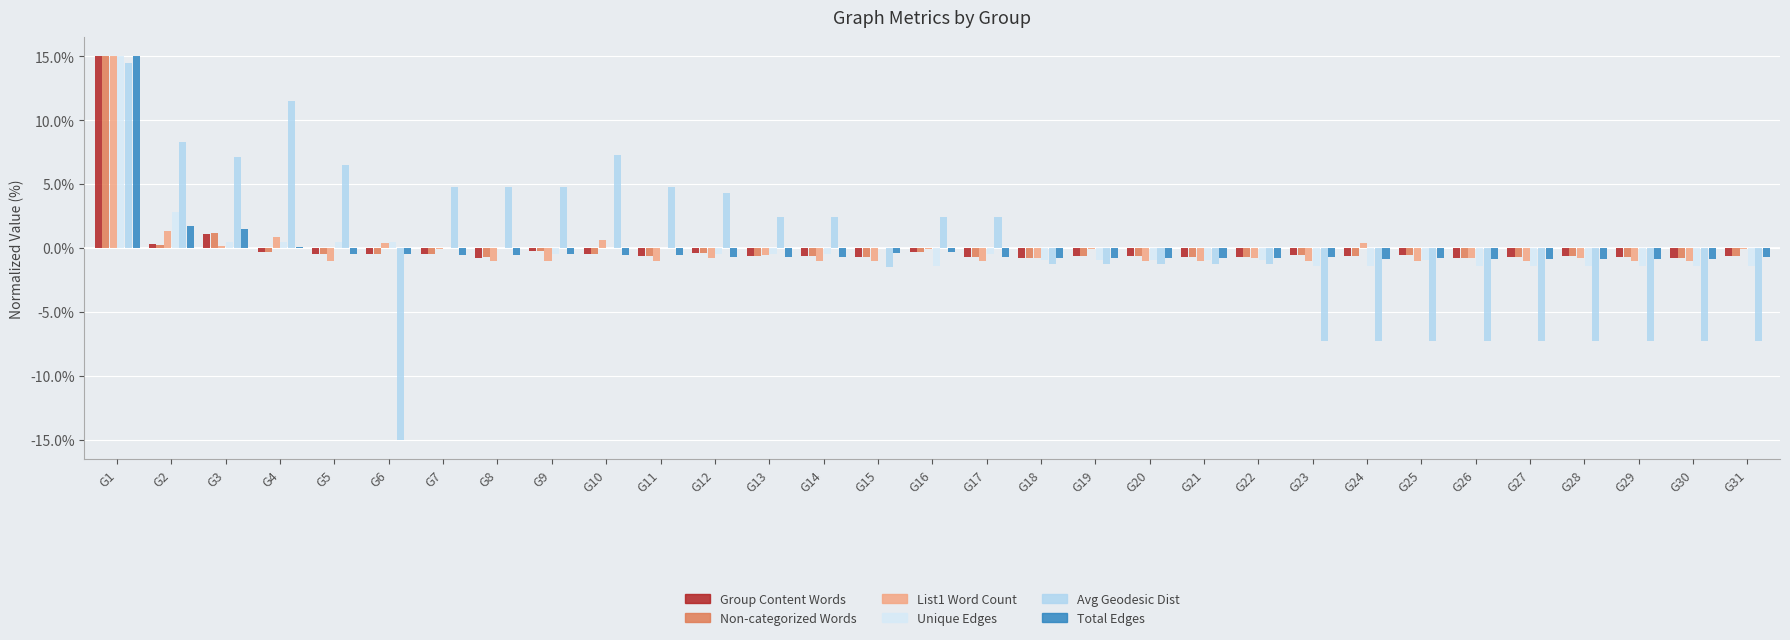

At which label is Unique Edges closest to 7?

G2